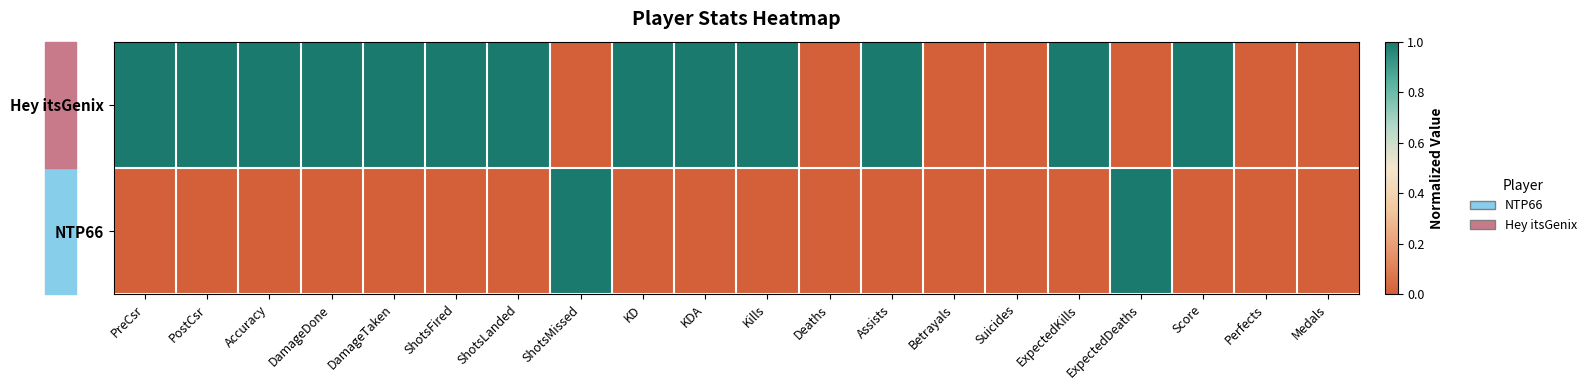

Which category has the highest value across all series?

ShotsMissed